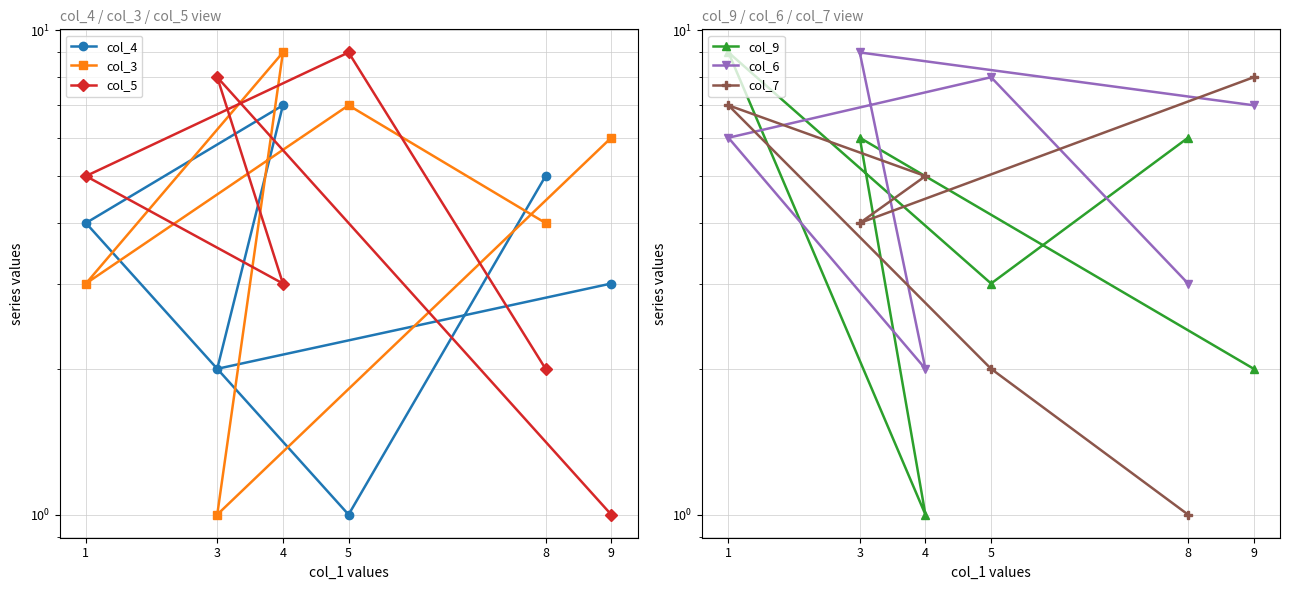

What is the difference between the col_6 values at 3 and 1?

3